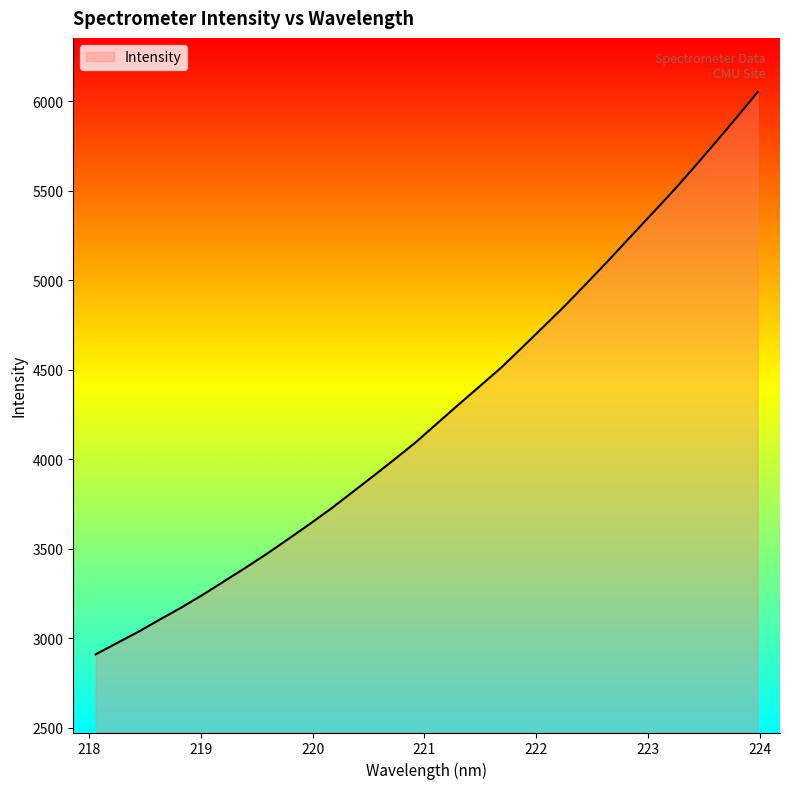

What is the difference between the maximum and minimum values?

3140.9